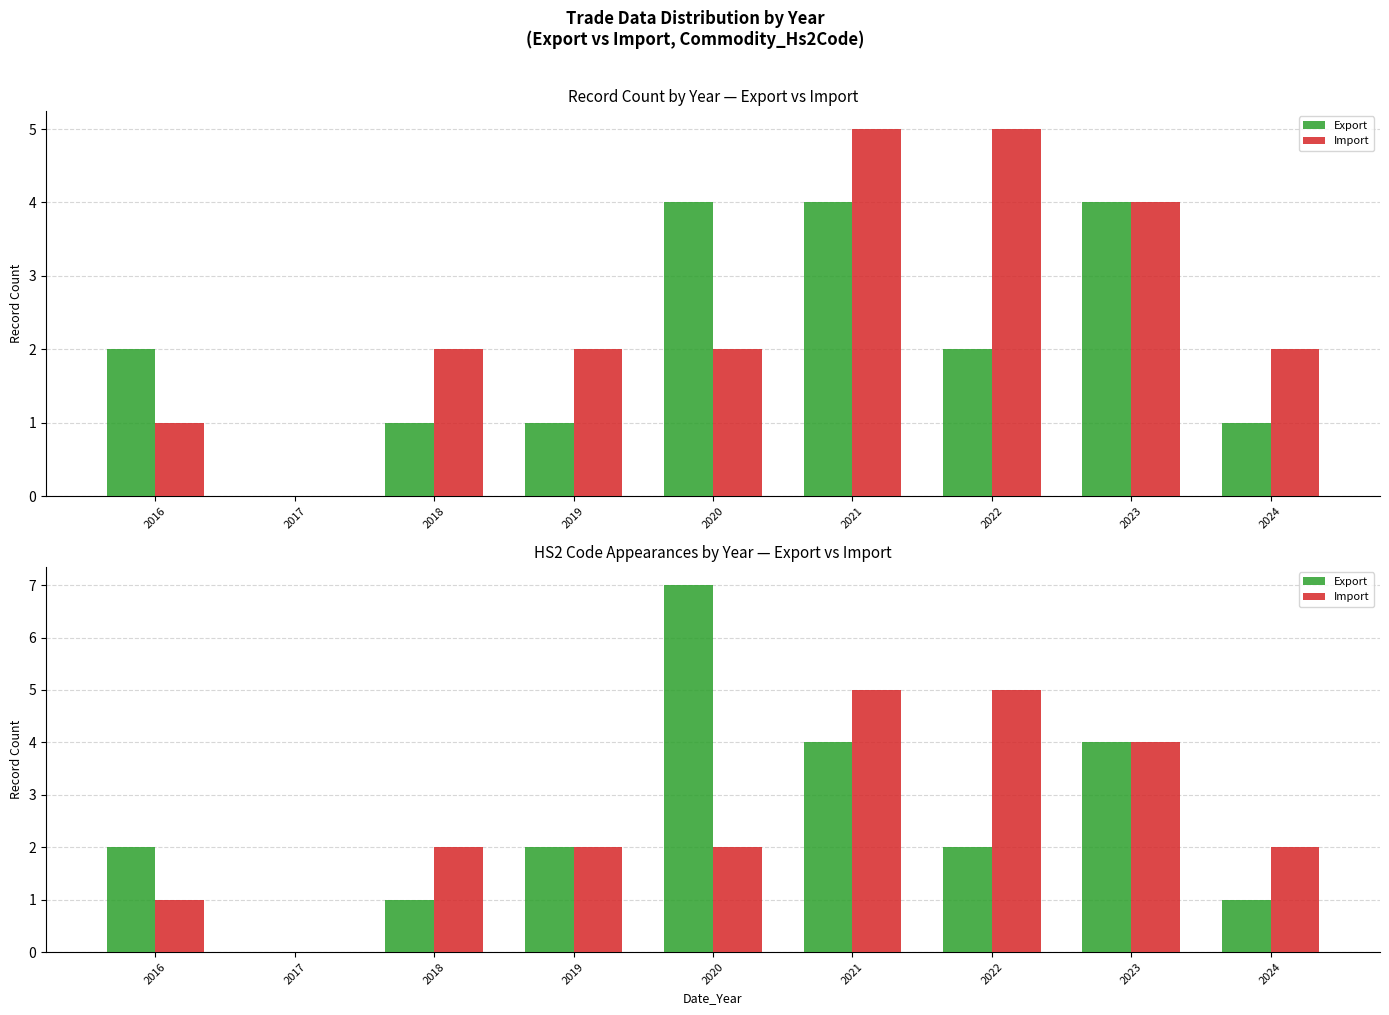

List the labels in order of Export value, largest first.

2020, 2021, 2023, 2016, 2019, 2022, 2018, 2024, 2017